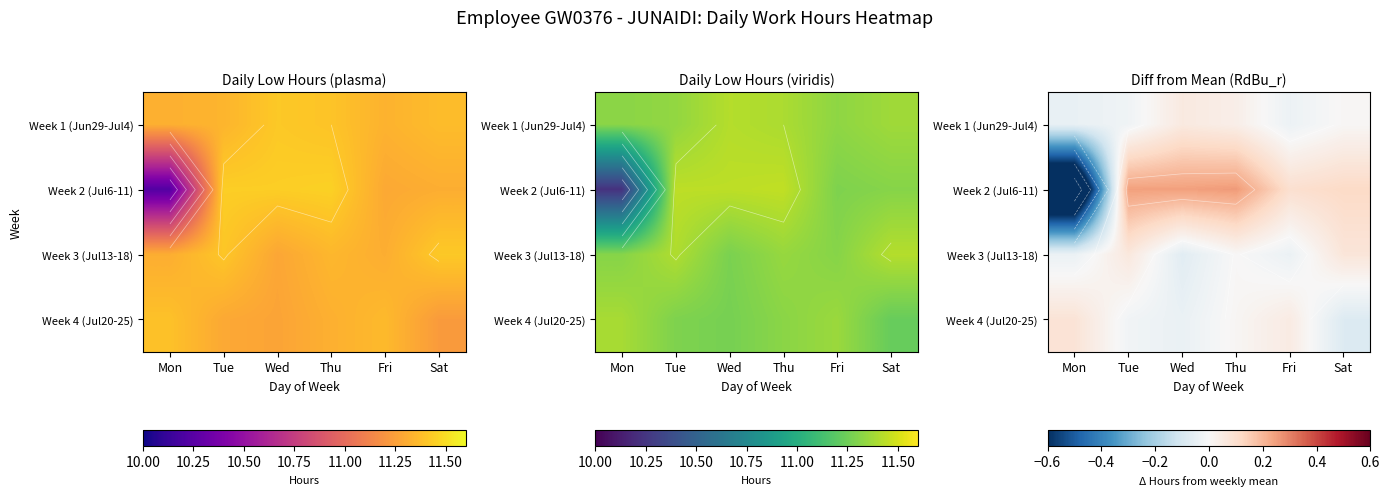

Which series changed the most between Mon and Fri?

Week 2 (Jul6-11)